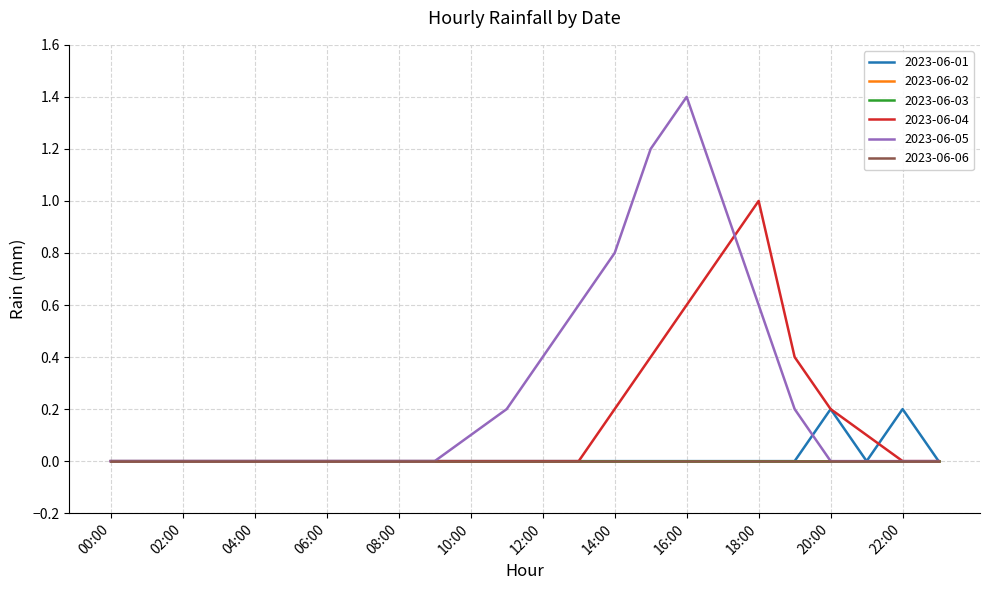

Does the chart have visible grid lines?

Yes